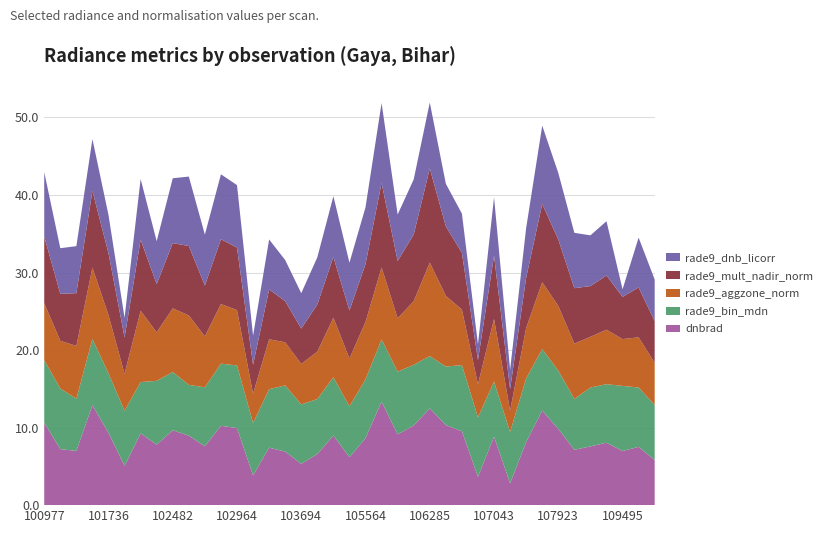

Reading left to right, what are all the values shown in this chart?

dnbrad: 100977=10.6	101111=7.2	101234=7.0	101482=12.9	101736=9.3	101858=5.1	101986=9.3	102108=7.8	102482=9.7	102602=9.0	102724=7.6	102845=10.2	102964=9.9	103211=3.8	103330=7.4	103448=6.9	103694=5.3	103811=6.6	104405=9.0	104522=6.2	105564=8.6	105736=13.3	105916=9.1	106111=10.3	106285=12.5	106466=10.3	106642=9.5	106874=3.7	107043=8.8	107217=2.8	107388=8.1	107744=12.2	107923=9.8	108090=7.1	108268=7.6	109147=8.1	109495=7.0	109680=7.5	109854=5.8
rade9_bin_mdn: 100977=8.1	101111=7.8	101234=6.7	101482=8.5	101736=7.7	101858=7.1	101986=6.6	102108=8.2	102482=7.5	102602=6.6	102724=7.6	102845=8.0	102964=8.1	103211=6.7	103330=7.5	103448=8.5	103694=7.7	103811=7.1	104405=7.5	104522=6.6	105564=7.6	105736=8.0	105916=8.1	106111=7.8	106285=6.7	106466=7.5	106642=8.5	106874=7.7	107043=7.1	107217=6.6	107388=8.2	107744=7.9	107923=7.5	108090=6.6	108268=7.6	109147=7.5	109495=8.4	109680=7.7	109854=7.1
rade9_aggzone_norm: 100977=7.3	101111=6.2	101234=6.8	101482=9.2	101736=7.5	101858=4.8	101986=9.2	102108=6.3	102482=8.2	102602=9.0	102724=6.6	102845=7.7	102964=7.1	103211=3.8	103330=6.4	103448=5.6	103694=5.2	103811=6.1	104405=7.7	104522=6.2	105564=7.4	105736=9.3	105916=6.9	106111=8.2	106285=12.1	106466=9.1	106642=7.2	106874=4.3	107043=8.1	107217=2.8	107388=6.5	107744=8.6	107923=8.3	108090=7.1	108268=6.5	109147=7.0	109495=6.0	109680=6.5	109854=5.4
rade9_mult_nadir_norm: 100977=8.6	101111=6.1	101234=6.8	101482=9.9	101736=8.0	101858=4.7	101986=9.2	102108=6.2	102482=8.4	102602=9.0	102724=6.6	102845=8.4	102964=8.1	103211=3.7	103330=6.4	103448=5.3	103694=4.6	103811=6.1	104405=7.8	104522=6.2	105564=7.5	105736=10.9	105916=7.4	106111=8.6	106285=12.1	106466=9.0	106642=7.3	106874=3.1	107043=8.2	107217=2.8	107388=6.5	107744=10.1	107923=8.6	108090=7.1	108268=6.5	109147=7.0	109495=5.4	109680=6.4	109854=5.4
rade9_dnb_licorr: 100977=8.3	101111=5.9	101234=6.1	101482=6.7	101736=4.9	101858=2.6	101986=7.8	102108=5.5	102482=8.4	102602=9.0	102724=6.6	102845=8.4	102964=8.1	103211=3.7	103330=6.4	103448=5.3	103694=4.6	103811=6.1	104405=7.8	104522=6.2	105564=7.3	105736=10.3	105916=6.0	106111=7.1	106285=8.5	106466=5.5	106642=5.1	106874=2.0	107043=7.5	107217=2.5	107388=6.4	107744=10.1	107923=8.6	108090=7.1	108268=6.5	109147=7.0	109495=1.0	109680=6.4	109854=5.4